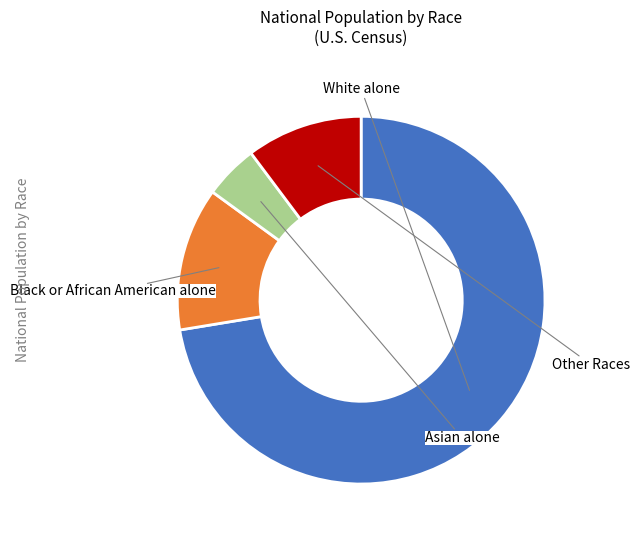

Is there any slice that represents more than half of the pie?

Yes